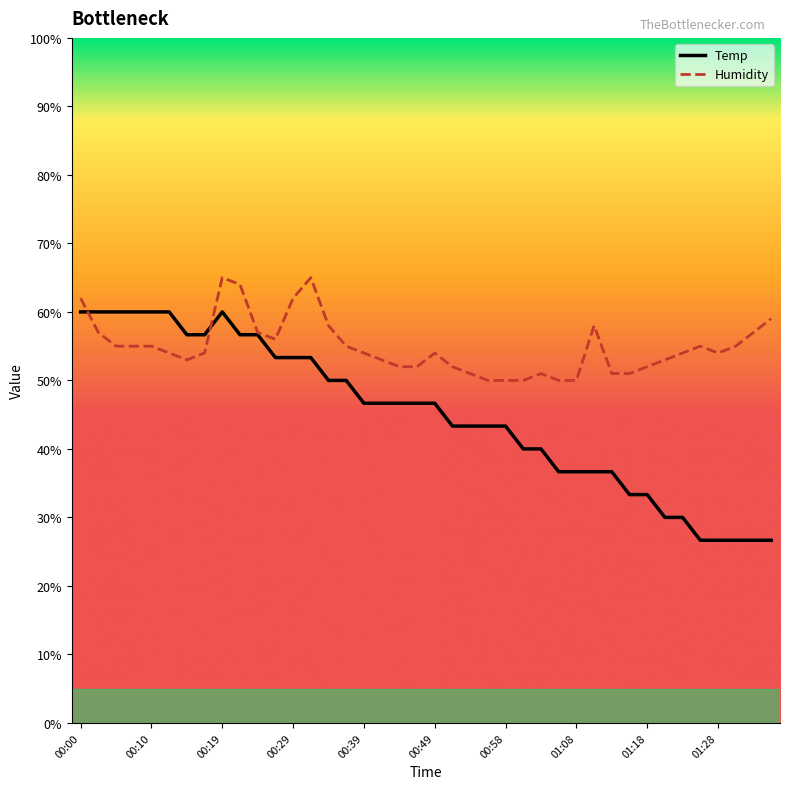

Which series ends up on top after the final intersection of Humidity and Temp?

Humidity